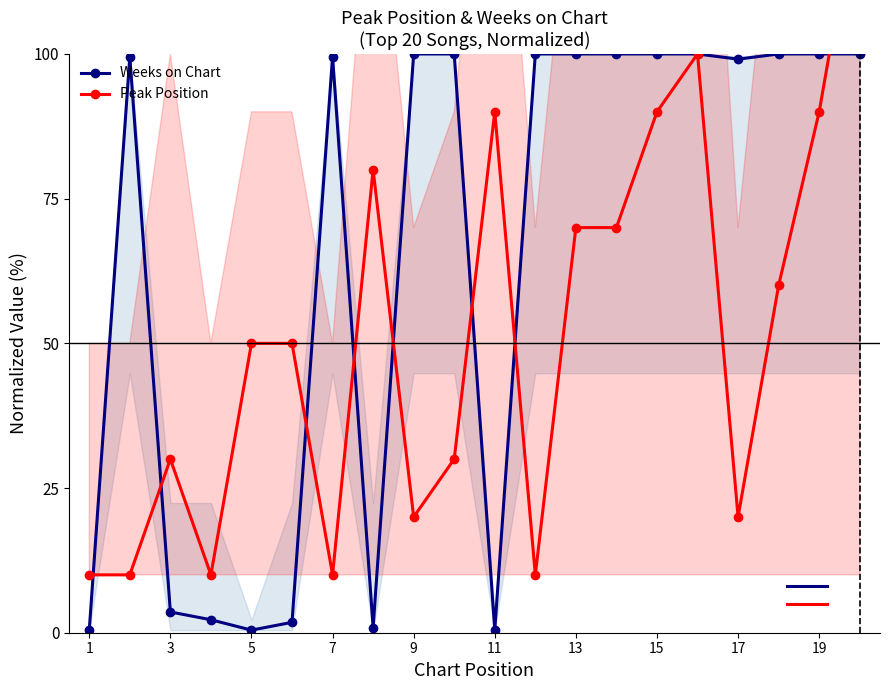

Is it true that Weeks on Chart equals 100.0 at 19?

True